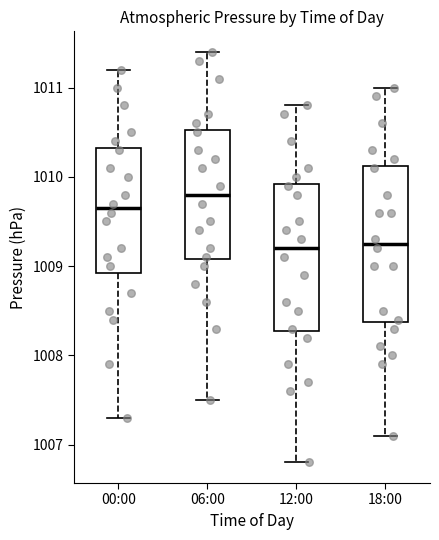

Which box's median line is the highest?

06:00